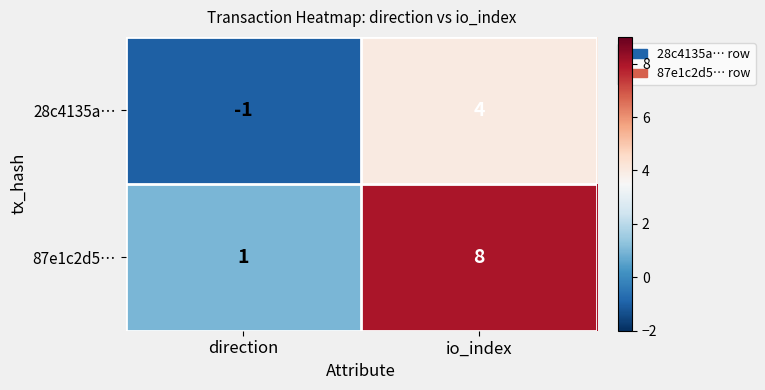

At which label is 28c4135a… closest to 1?

direction